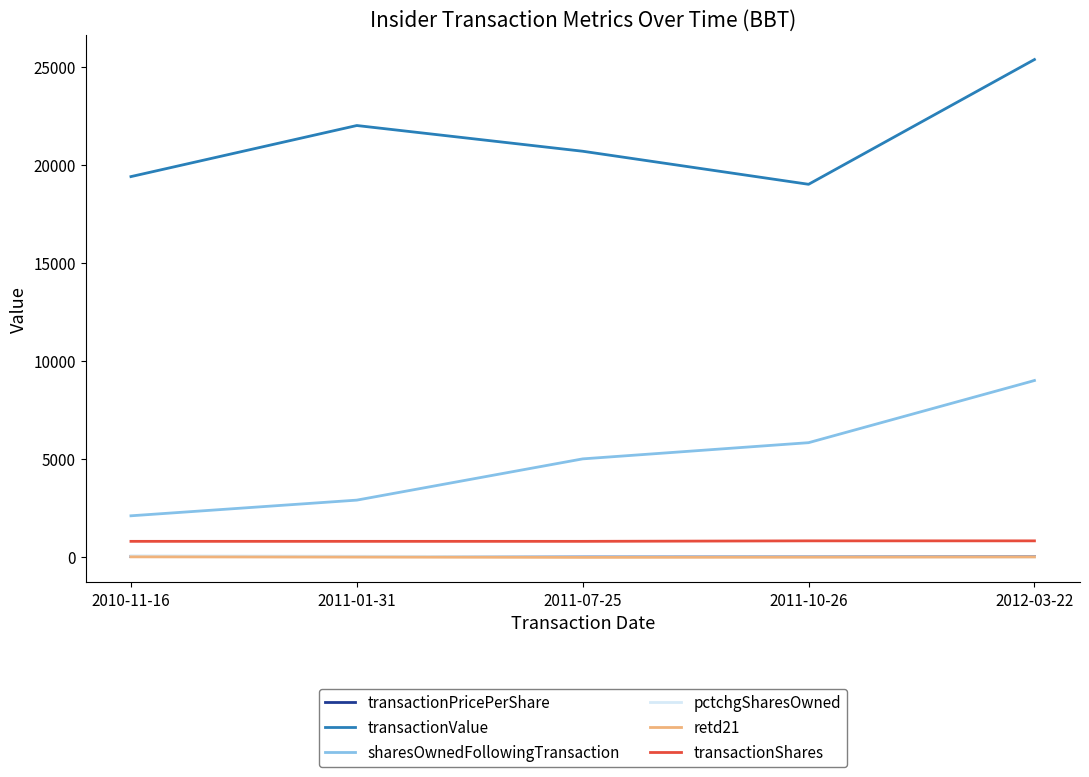

Which series has the widest spread of values?

sharesOwnedFollowingTransaction